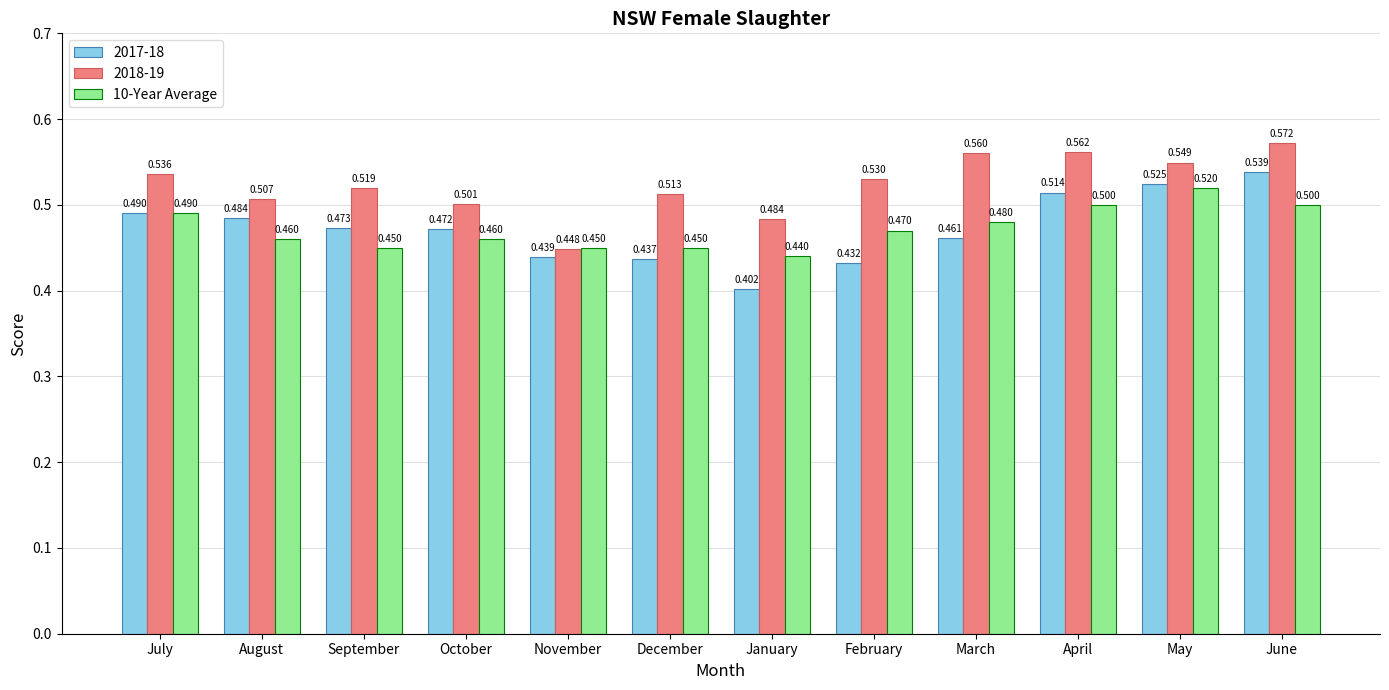

Where is 10-Year Average nearest to the value 0?

January